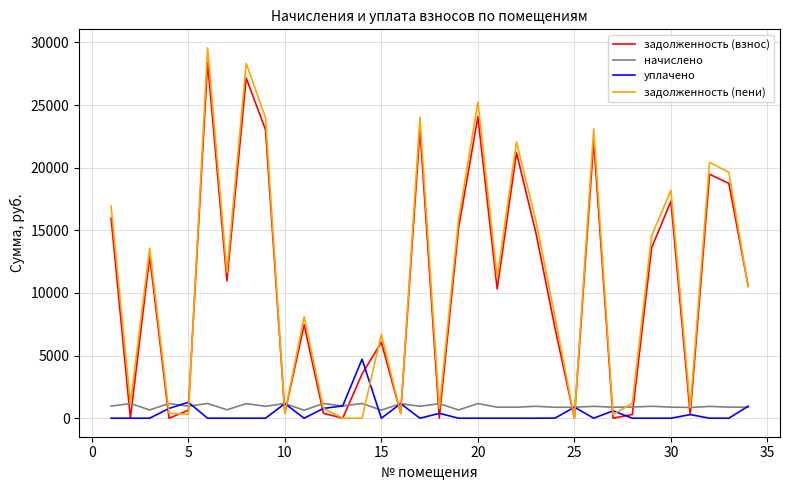

Which series has the widest spread of values?

задолженность (пени)